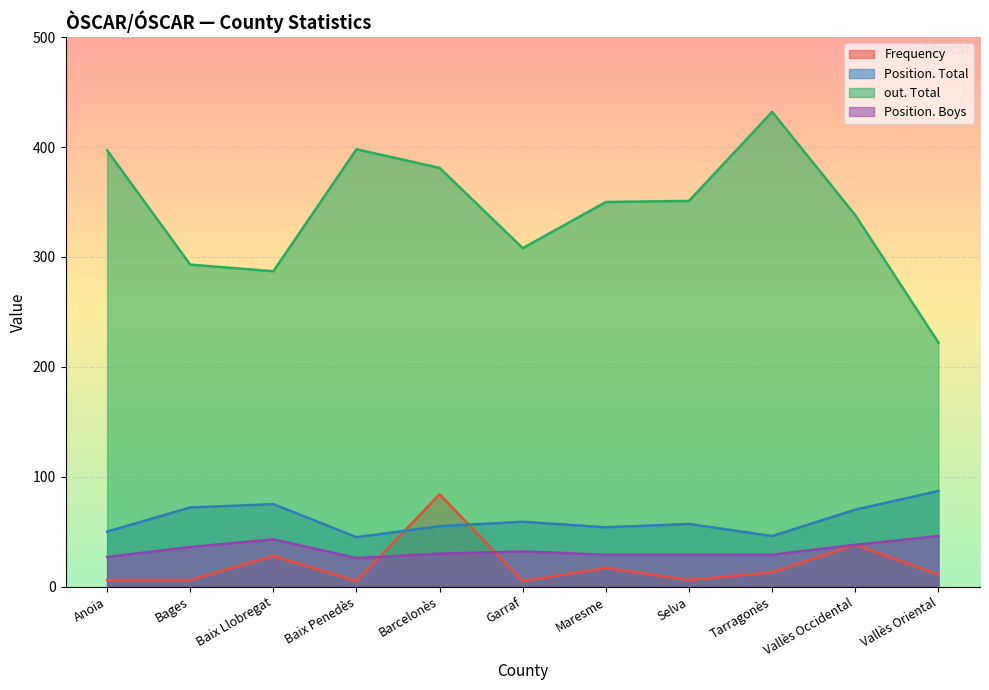

True or false: Position. Boys and Position. Total cross at least once.

False